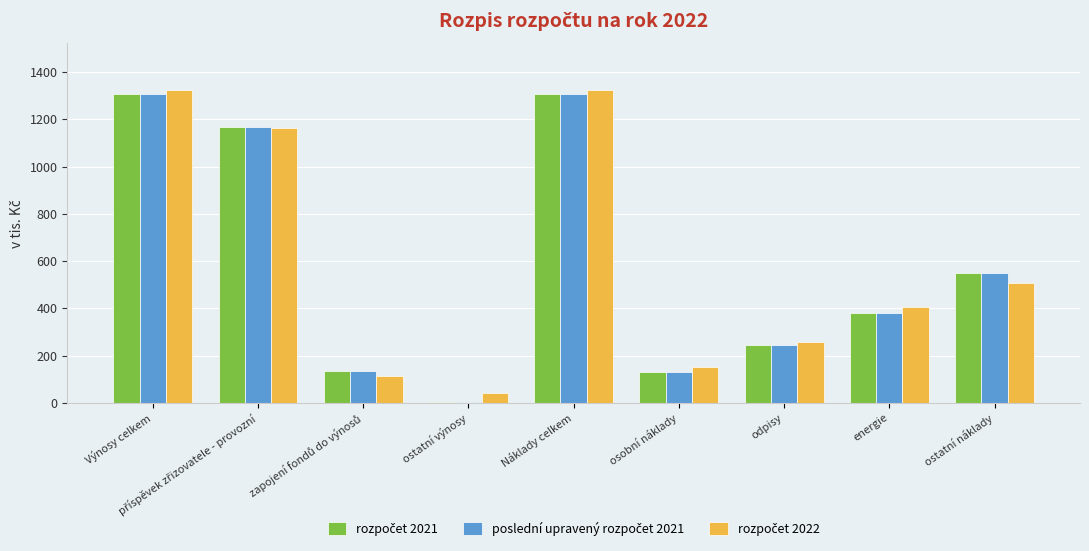

True or false: poslední upravený rozpočet 2021 has a value of 1909.7 at Výnosy celkem.

False